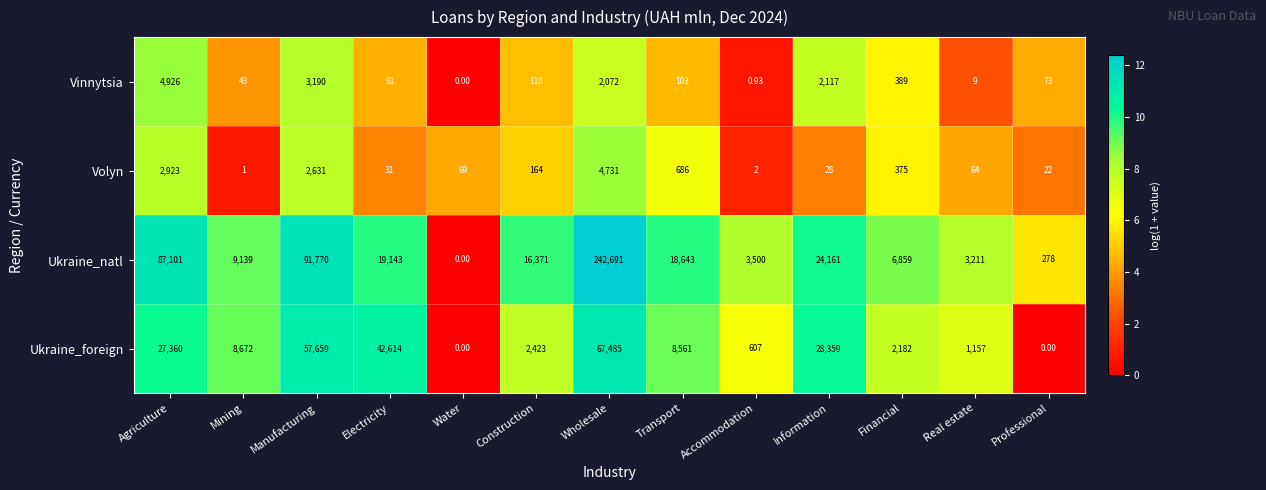

Which series has the widest spread of values?

Ukraine_natl